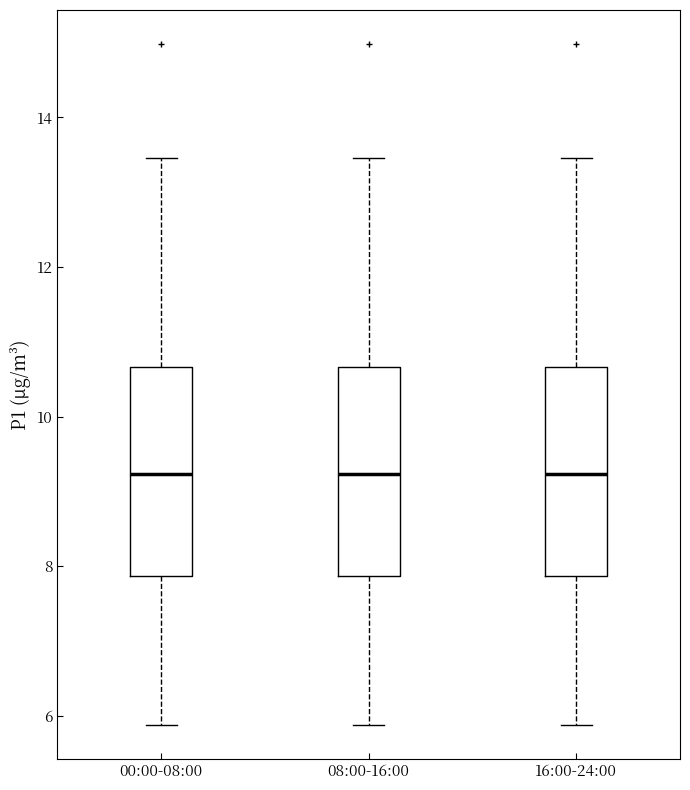

Reading left to right, read every box against the y-axis: the position of its median line, the range the box covers, and the ends of its whiskers. The values are not printed on the chart, so give them approximately, as read against the axis.

00:00-08:00: median 9.2, box 7.8 to 10.6, whiskers 5.8 to 13.4
08:00-16:00: median 9.2, box 7.8 to 10.6, whiskers 5.8 to 13.4
16:00-24:00: median 9.2, box 7.8 to 10.6, whiskers 5.8 to 13.4